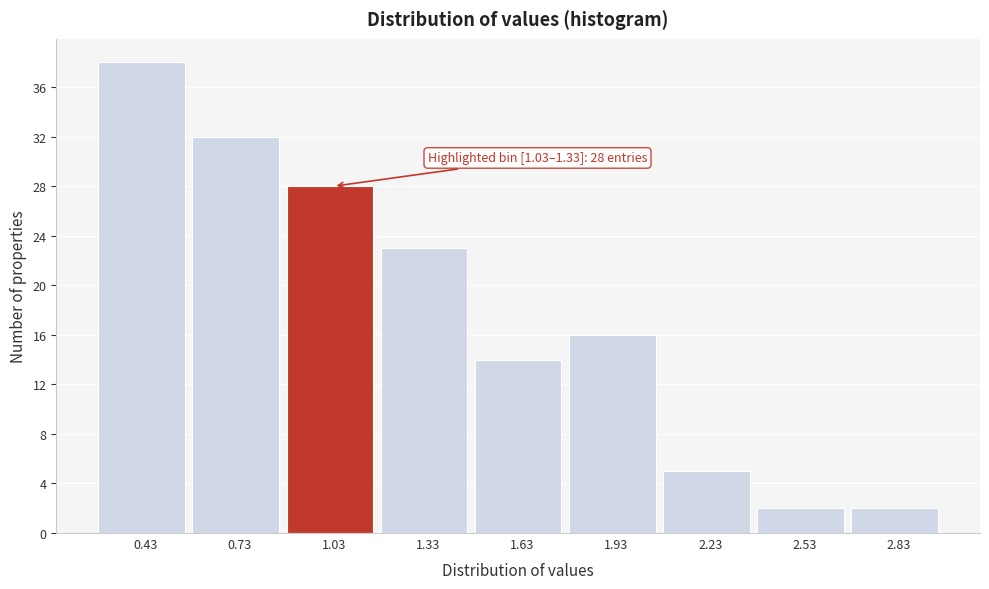

Reading left to right, what are all the values shown in this chart?

0.43=38	0.73=32	1.03=28	1.33=23	1.63=14	1.93=16	2.23=5	2.53=2	2.83=2